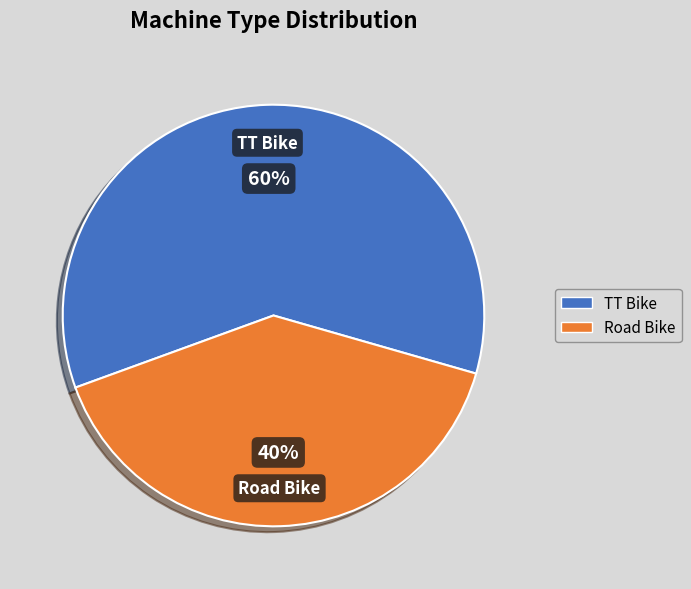

Do Road Bike and TT Bike together represent more than half of the pie?

Yes